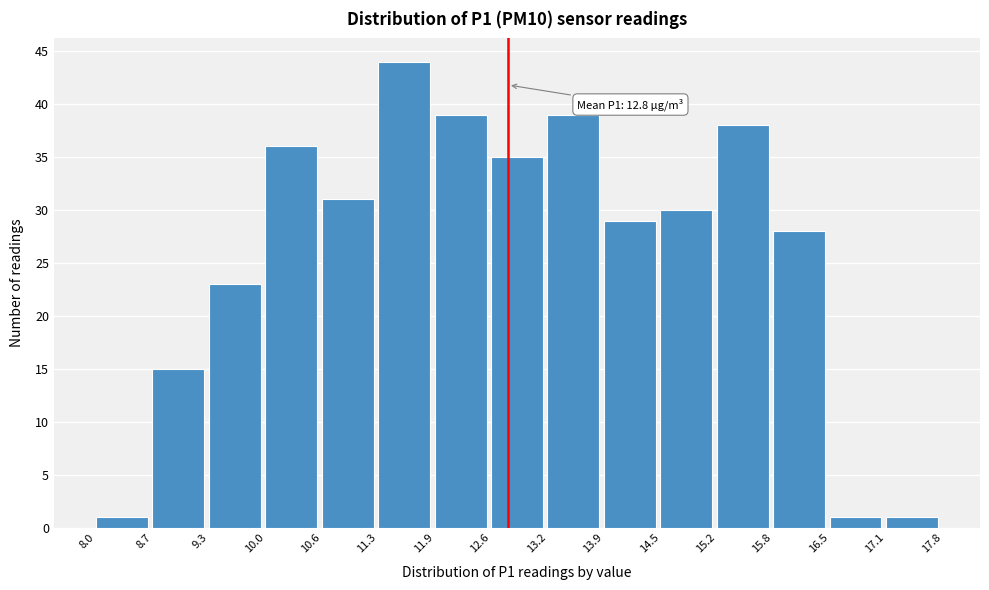

Over which range of the x-axis is the bar tallest?

11.3 to 11.9